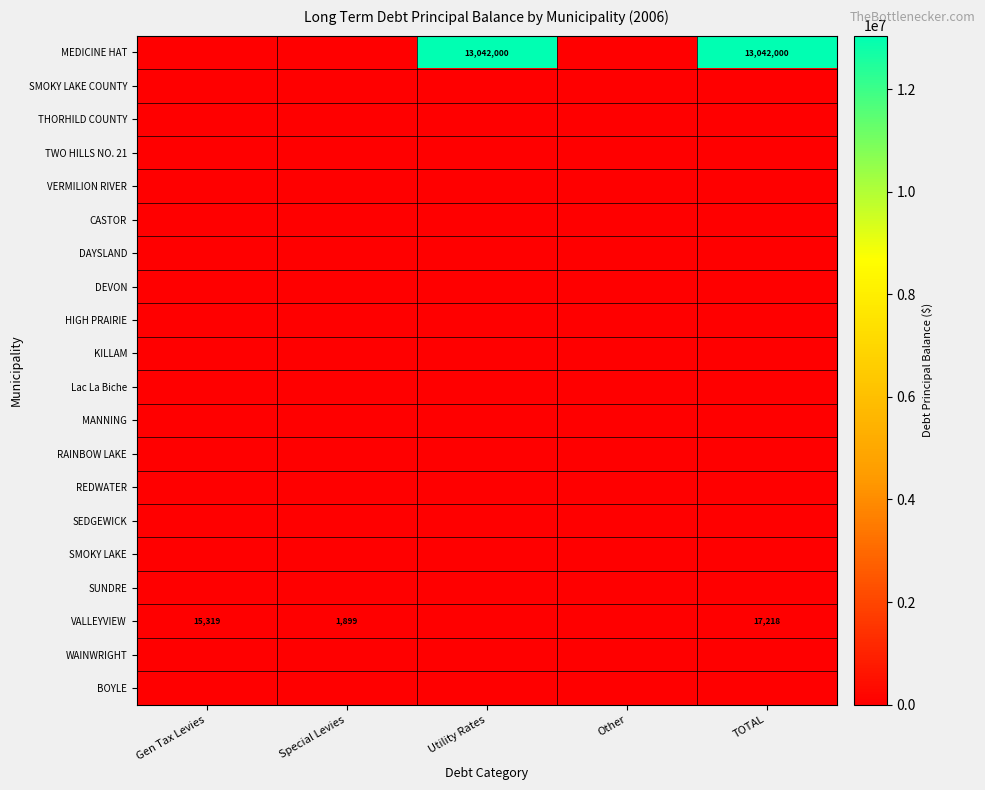

Is the value of SEDGEWICK at Utility Rates greater than the value of VERMILION RIVER at Special Levies?

No